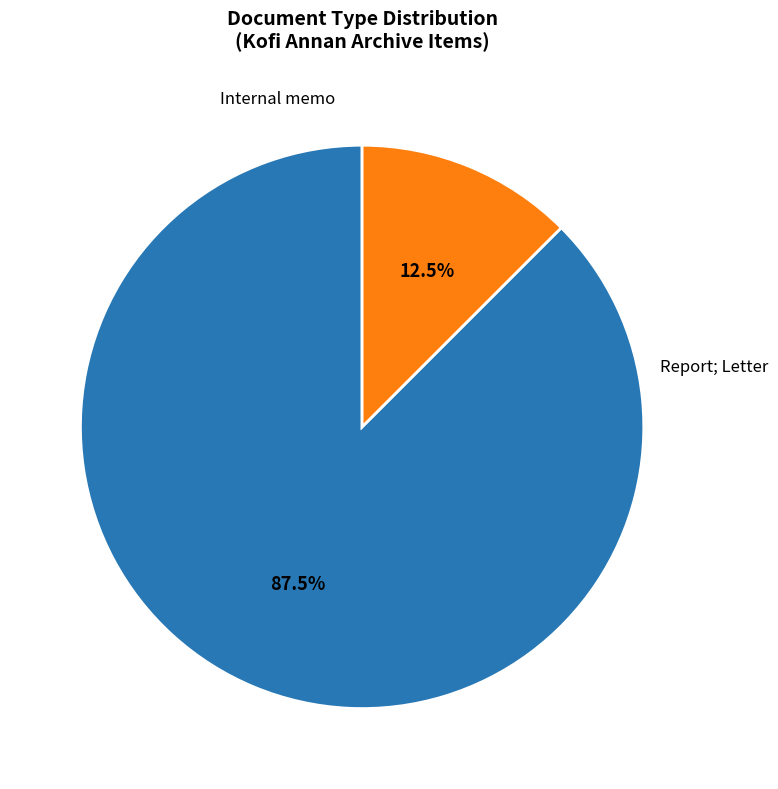

Is there any slice that represents more than half of the pie?

Yes